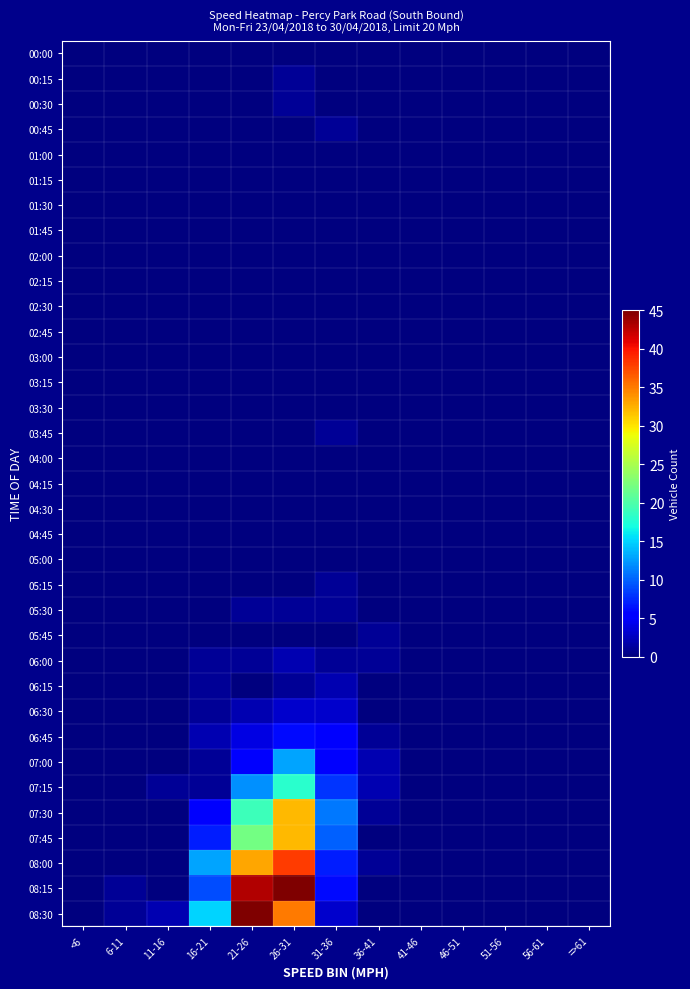

At how many categories does at least one series exceed 2?

4